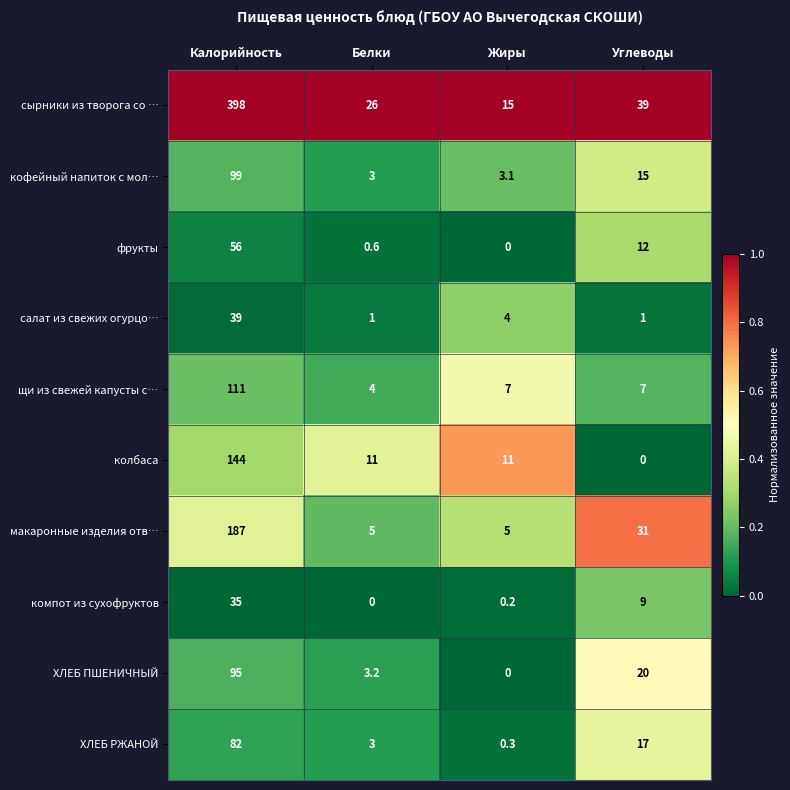

The сырники из творога со … series shows 15.0 at Жиры. True or false?

True